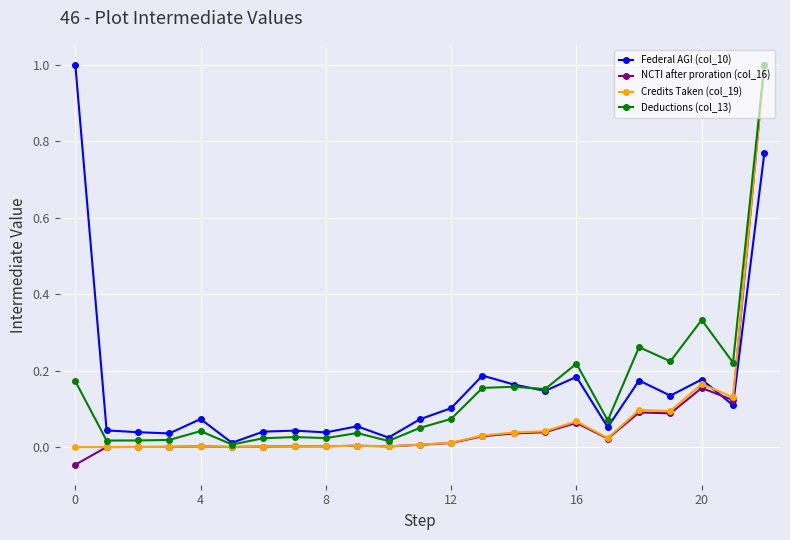

True or false: Credits Taken (col_19) has more than 0 interior local peaks.

True